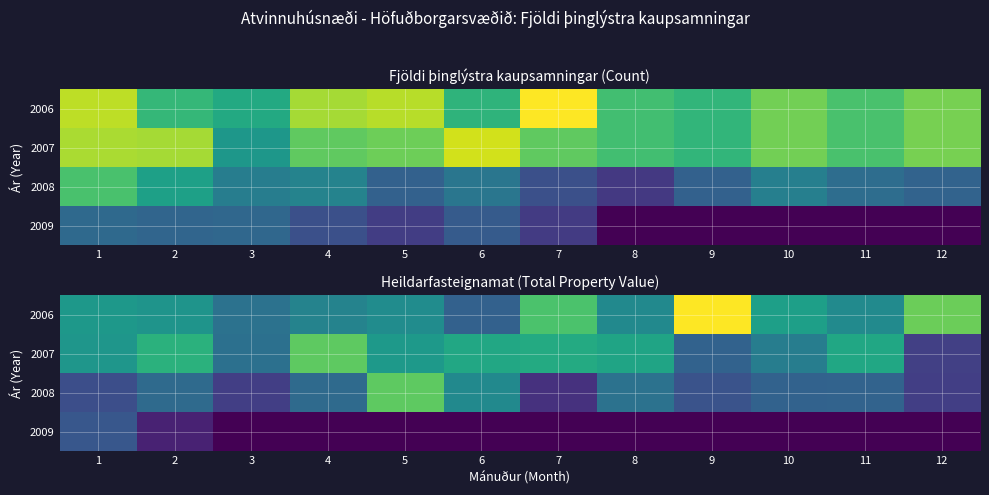

The value of 2008 at 12 is 1277667. True or false?

True